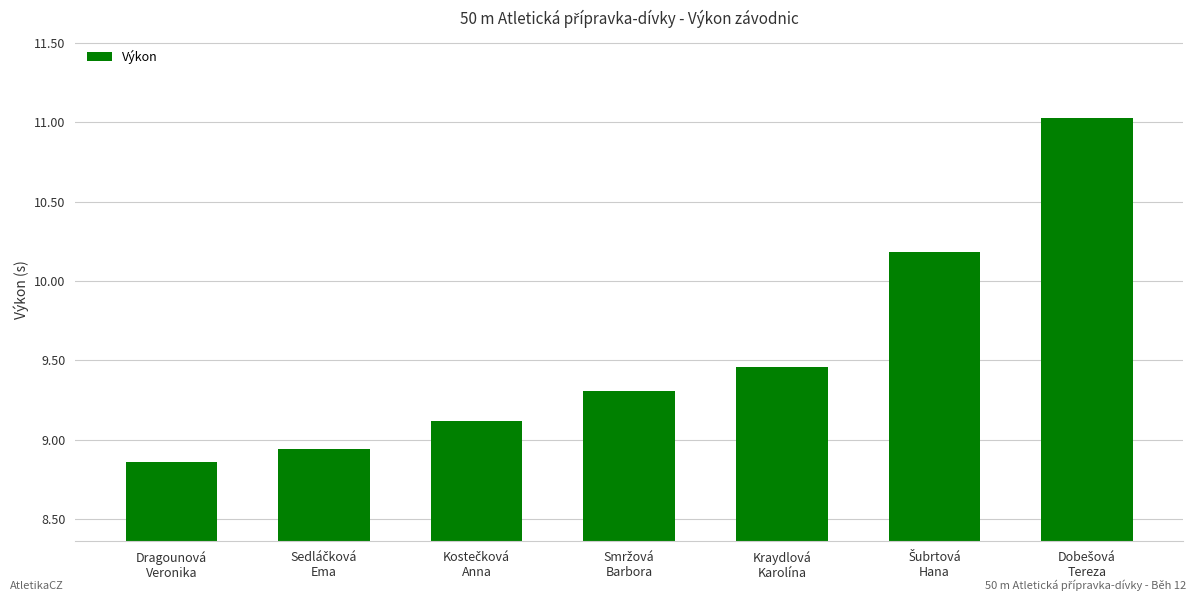

What is the average value?

9.6